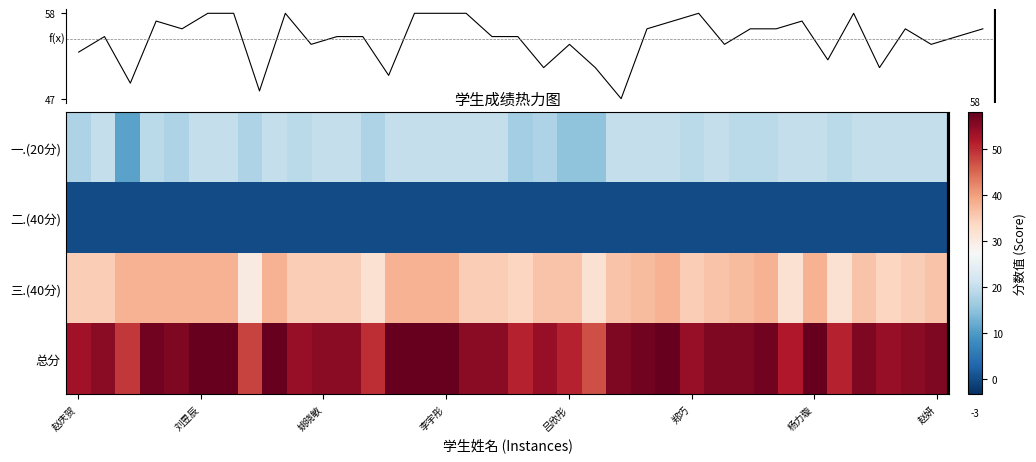

What is the total value across all series at 11?

165